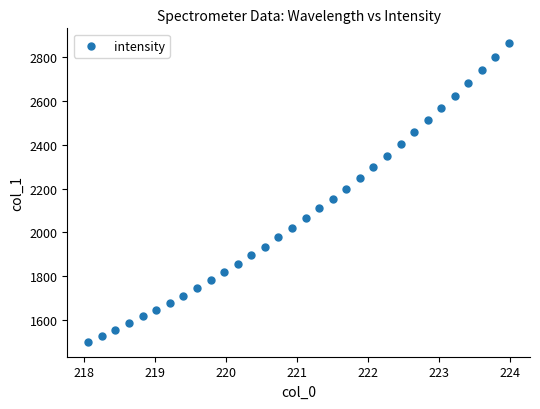

What is the range of X values (max minus min)?

5.9